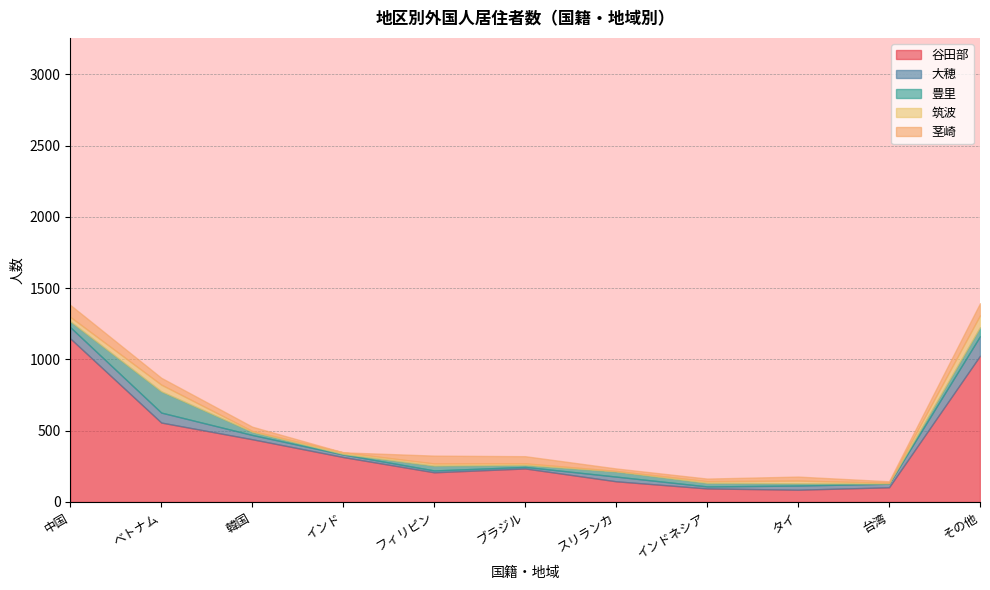

At which label does 茎崎 reach its peak?

その他